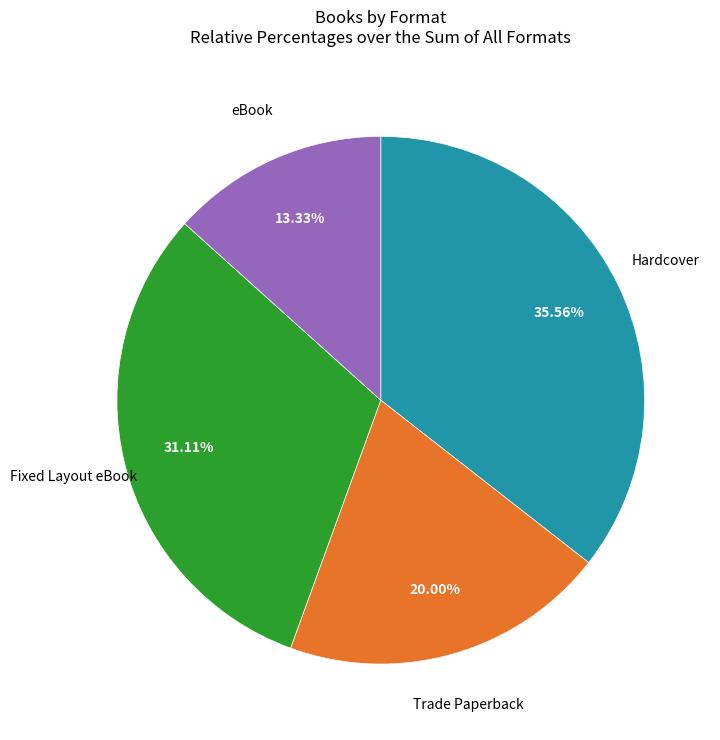

Approximately how many times larger is the value at eBook compared to Trade Paperback?

0.7